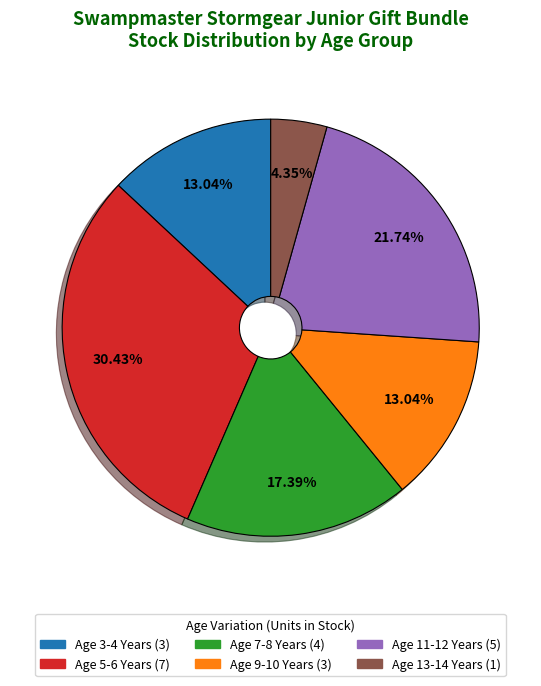

Between Age 9-10 Years and Age 11-12 Years, which is larger?

Age 11-12 Years